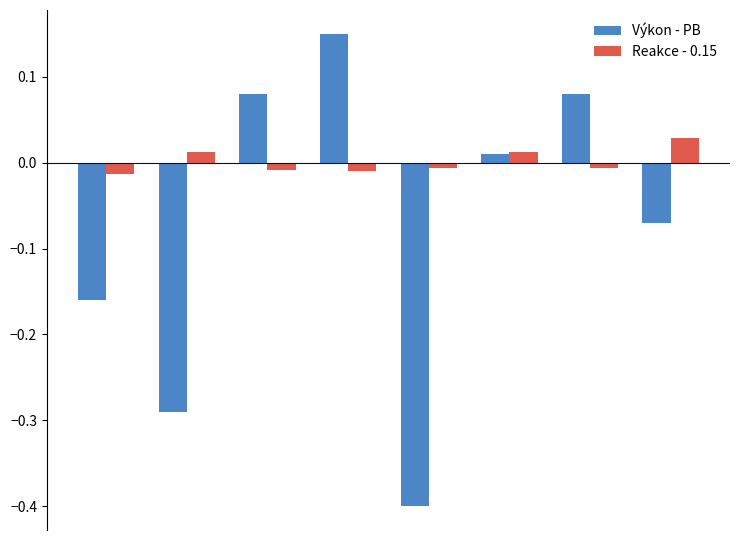

Rank the series by their average value, from highest to lowest.

Reakce - 0.15, Výkon - PB